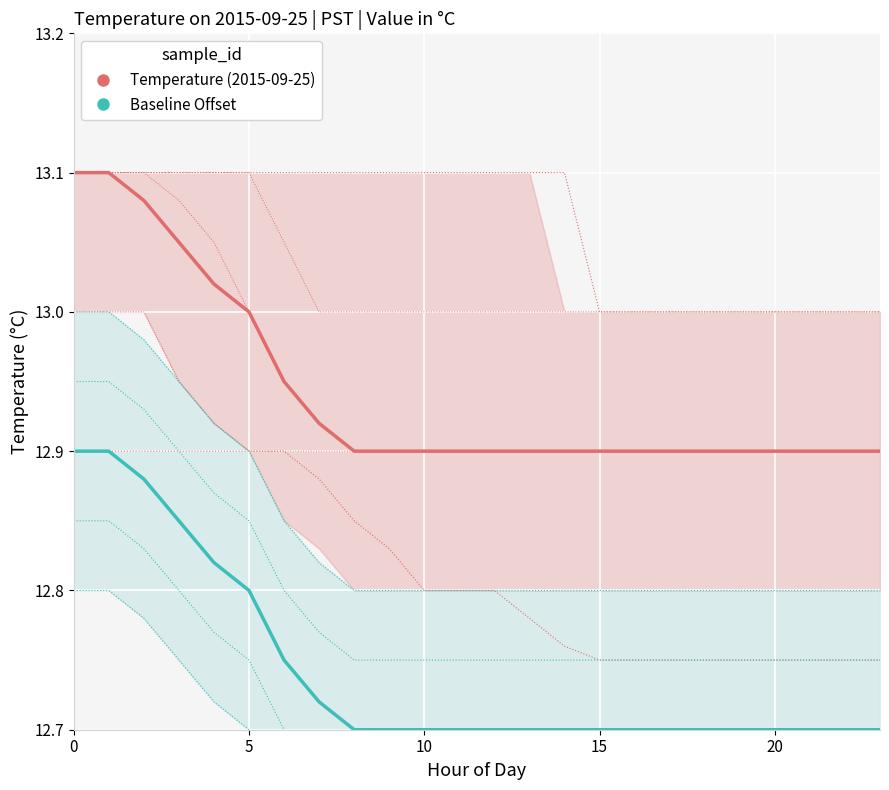

What is the minimum value for Baseline Offset?

12.7